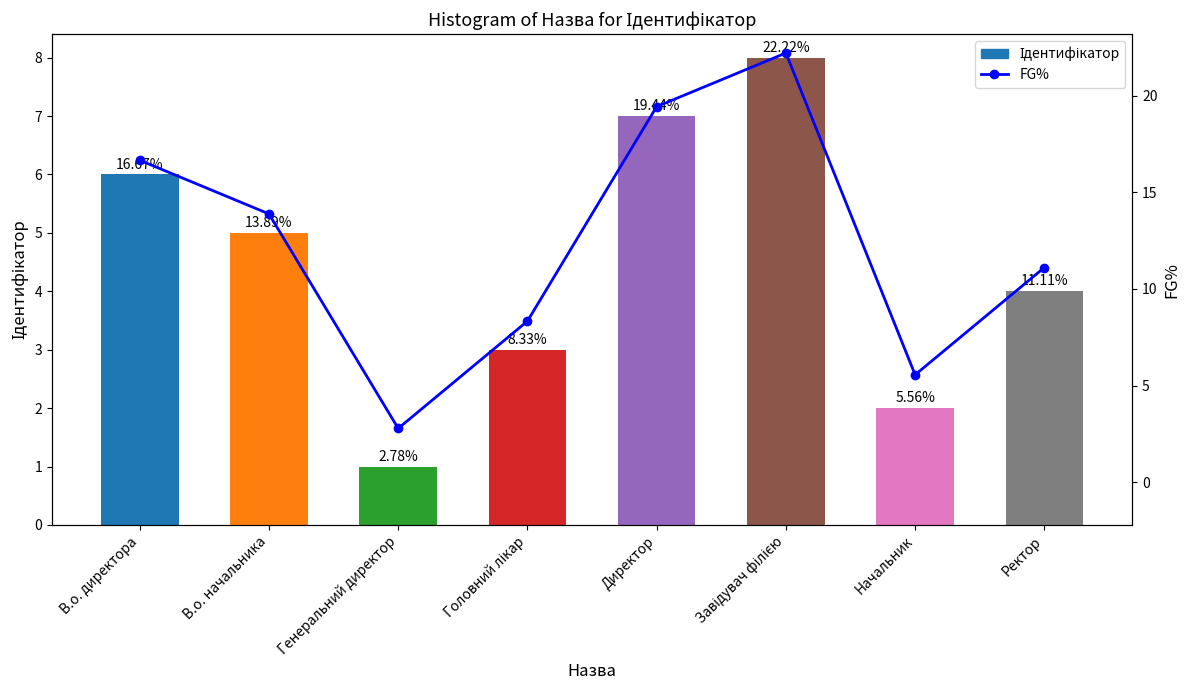

What are all the series names shown in the legend?

Ідентифікатор, FG%